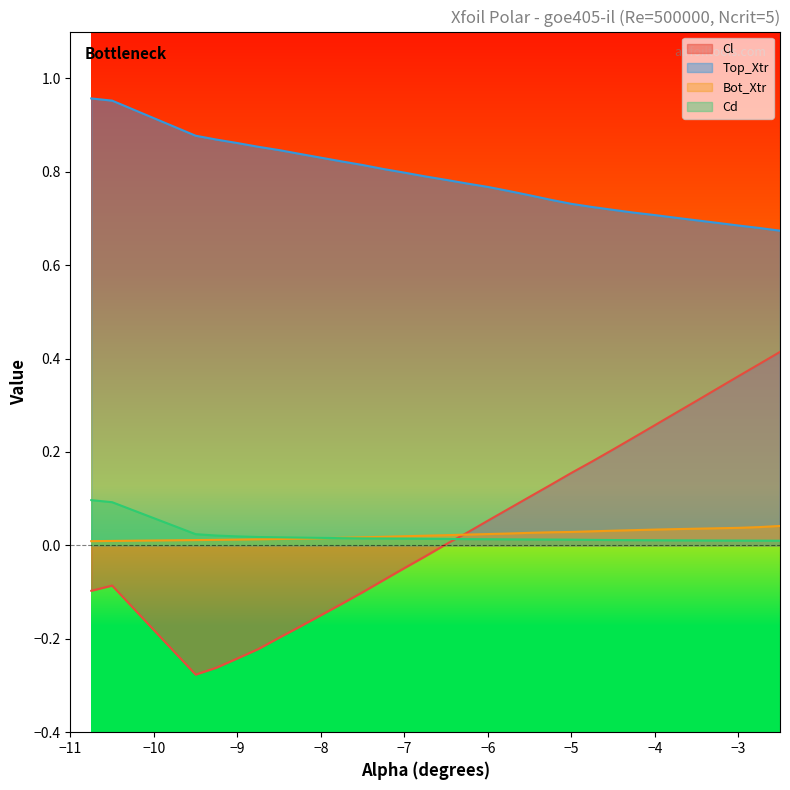

Which series has the largest range (max minus min)?

Cl